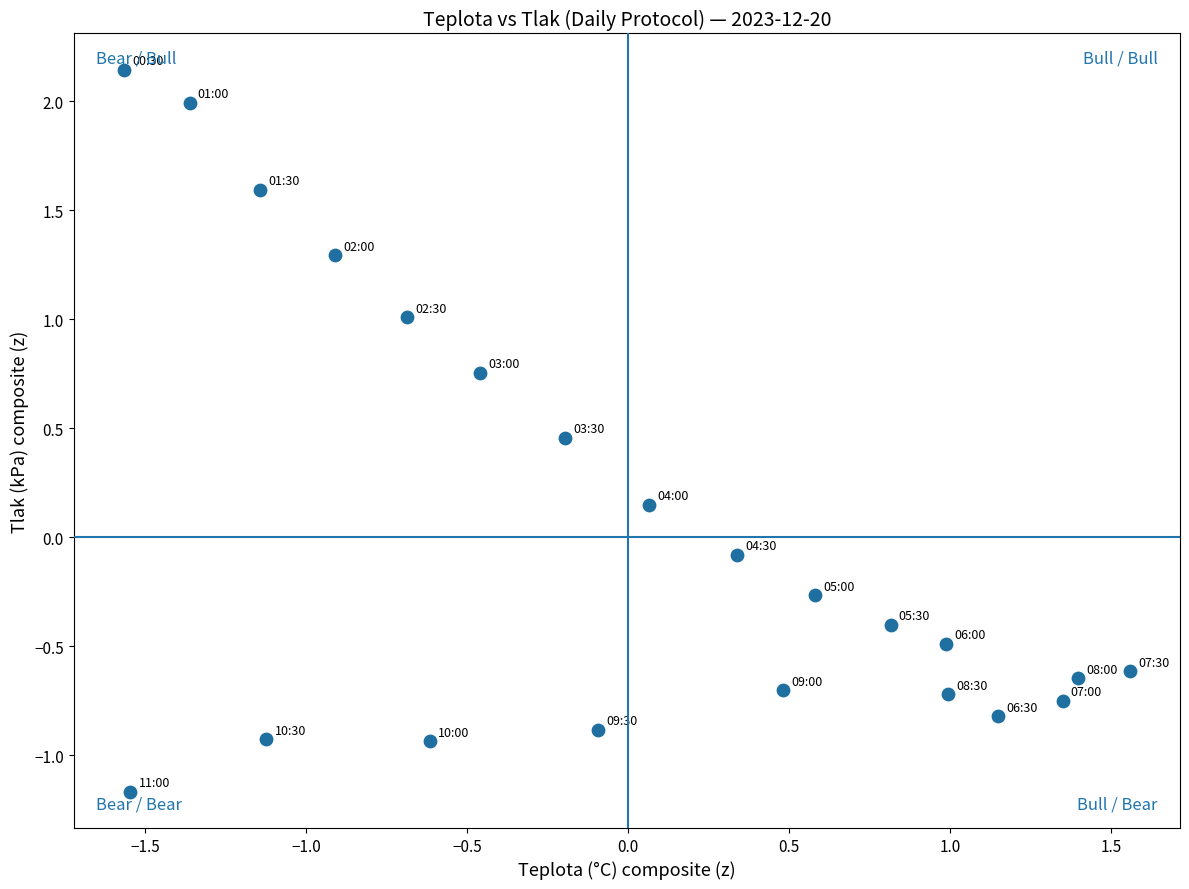

What is the range of X values (max minus min)?

3.1